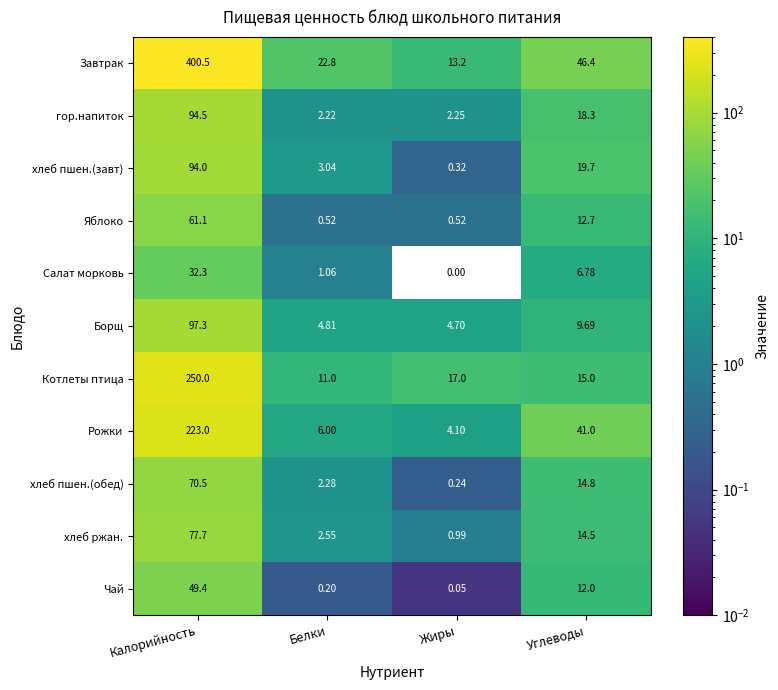

Which series has the widest spread of values?

Завтрак